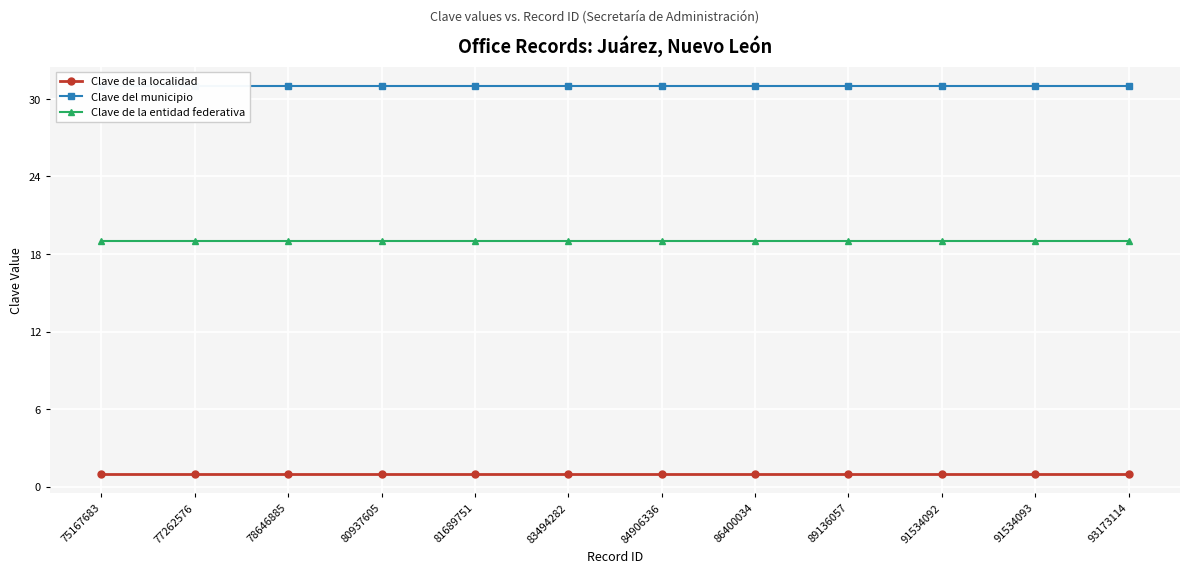

List the series in order of their overall mean, lowest first.

Clave de la localidad, Clave de la entidad federativa, Clave del municipio